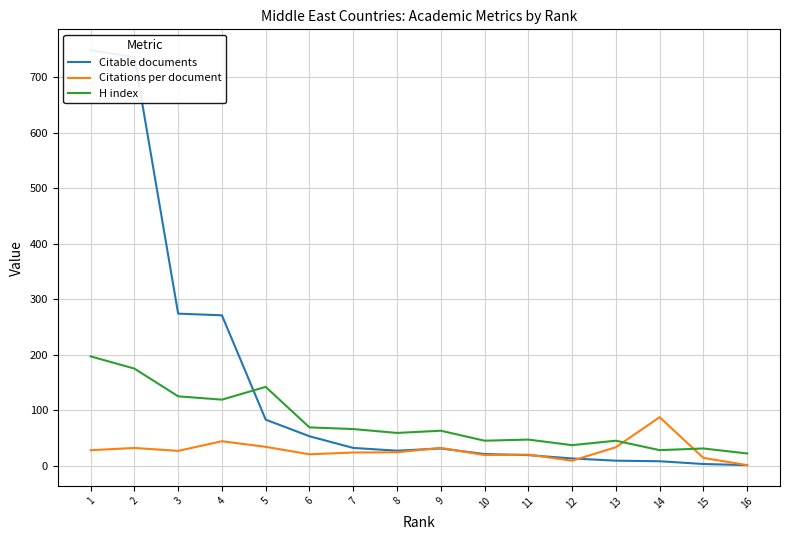

True or false: Citations per document has a value of 44.1 at 4.

True